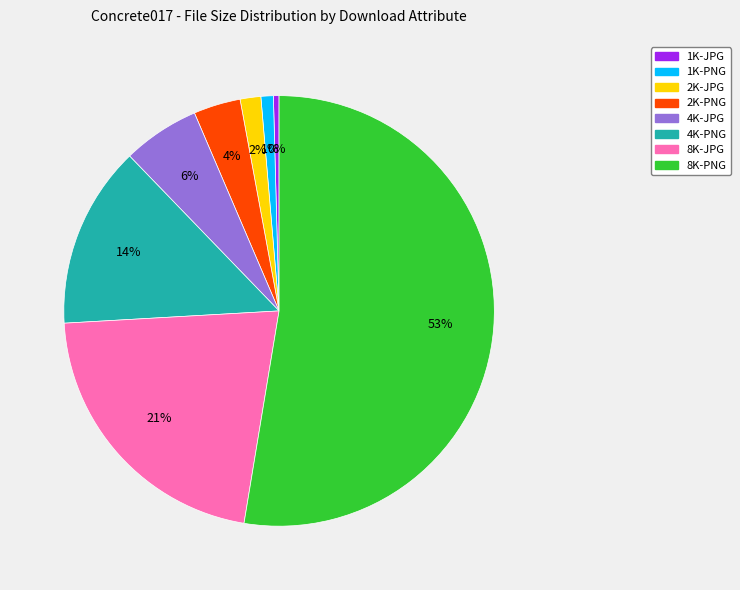

Which slice is the largest?

8K-PNG